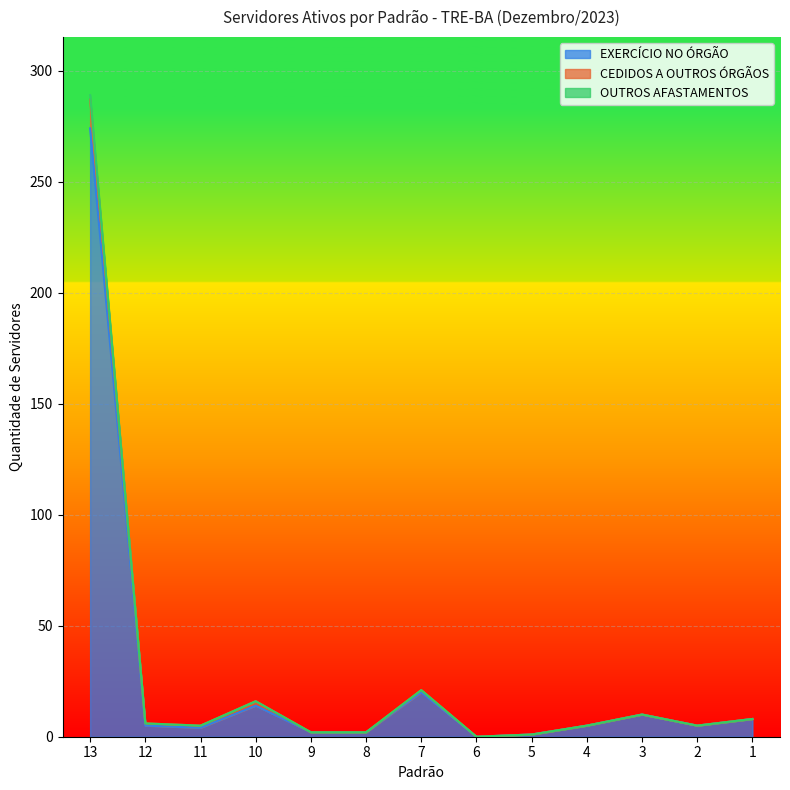

How many interior local peaks does the CEDIDOS A OUTROS ÓRGÃOS series have?

3